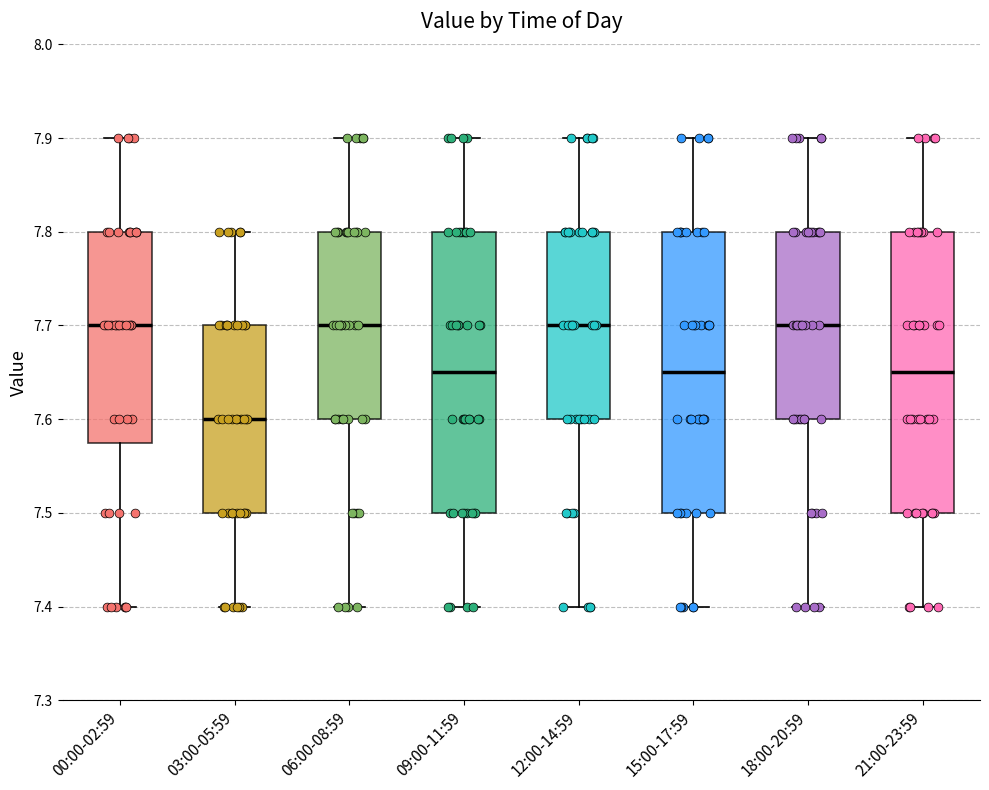

Reading left to right, transcribe this box plot: for each box, give where its median line is, the range the box spans, and where its two whiskers end, as read against the y-axis. The values are not printed on the chart, so give them approximately, as read against the axis.

00:00-02:59: median 7.70, box 7.58 to 7.80, whiskers 7.40 to 7.90
03:00-05:59: median 7.60, box 7.50 to 7.70, whiskers 7.40 to 7.80
06:00-08:59: median 7.70, box 7.60 to 7.80, whiskers 7.40 to 7.90
09:00-11:59: median 7.65, box 7.50 to 7.80, whiskers 7.40 to 7.90
12:00-14:59: median 7.70, box 7.60 to 7.80, whiskers 7.40 to 7.90
15:00-17:59: median 7.65, box 7.50 to 7.80, whiskers 7.40 to 7.90
18:00-20:59: median 7.70, box 7.60 to 7.80, whiskers 7.40 to 7.90
21:00-23:59: median 7.65, box 7.50 to 7.80, whiskers 7.40 to 7.90